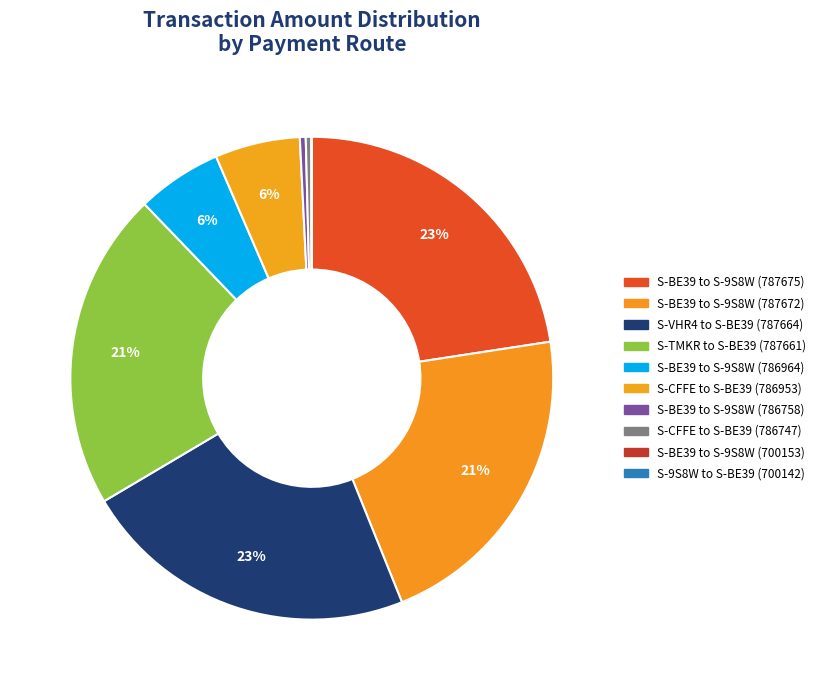

Does S-TMKR to S-BE39 (787661) account for over 50% of the chart?

No